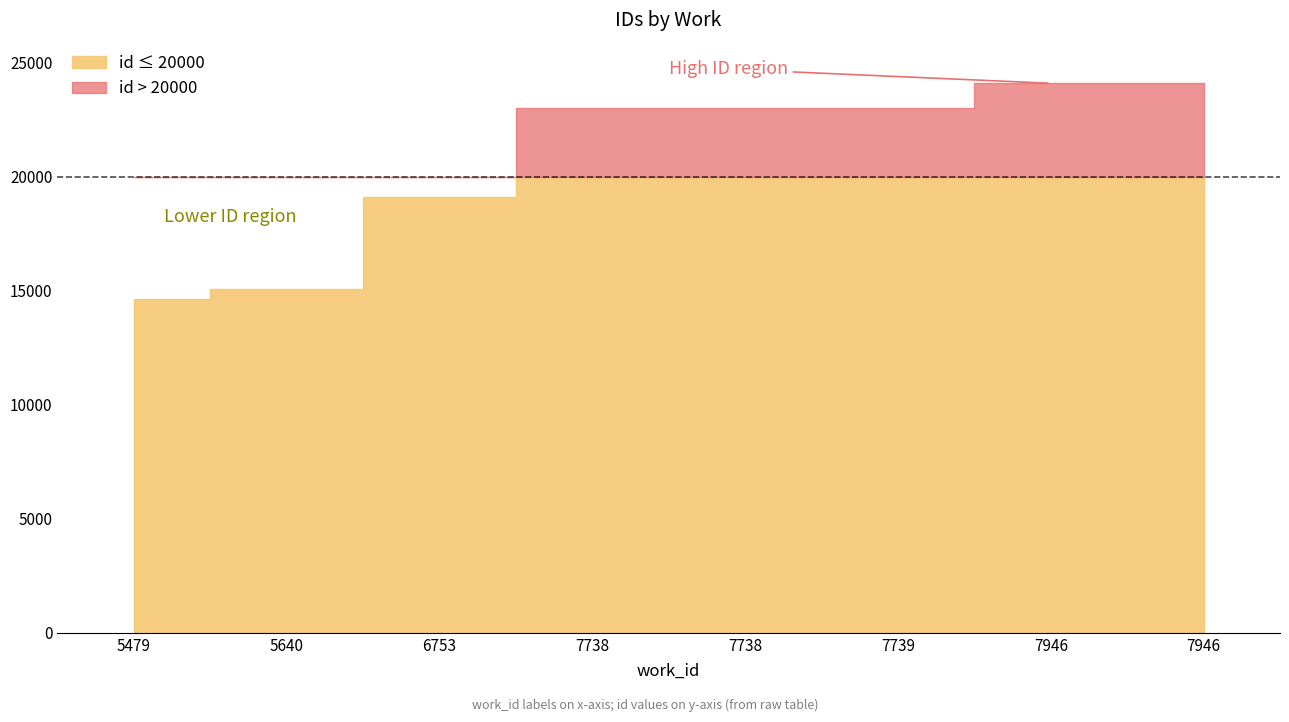

Reading left to right, list all the values displayed in this chart.

5479=14656	5640=15076	6753=19103	7738=23018	7738=23021	7739=23035	7946=24097	7946=24099